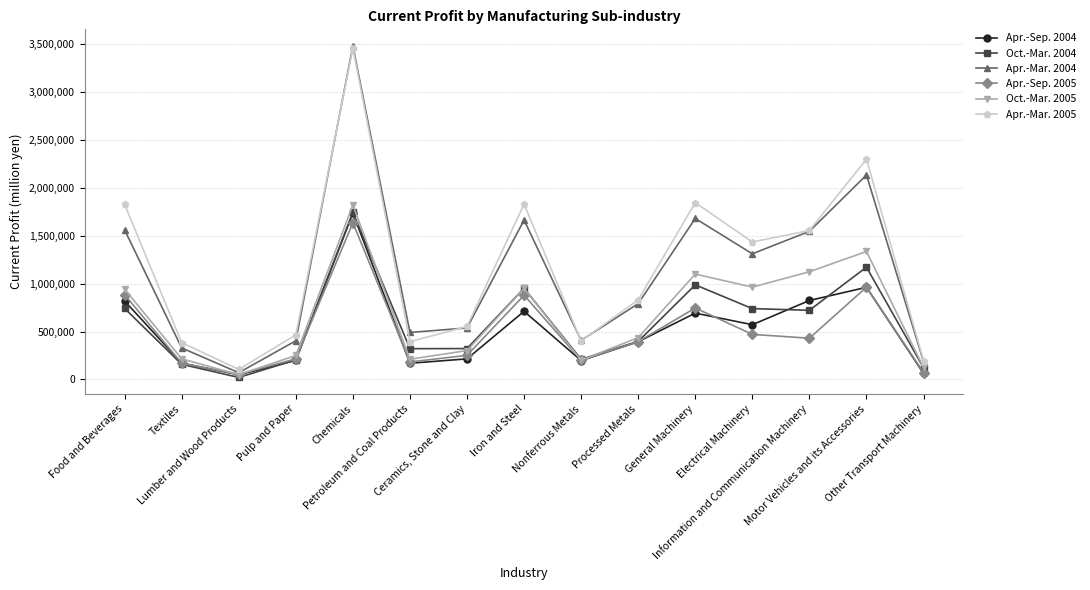

Where does the Apr.-Sep. 2004 series first go above 394266?

Food and Beverages